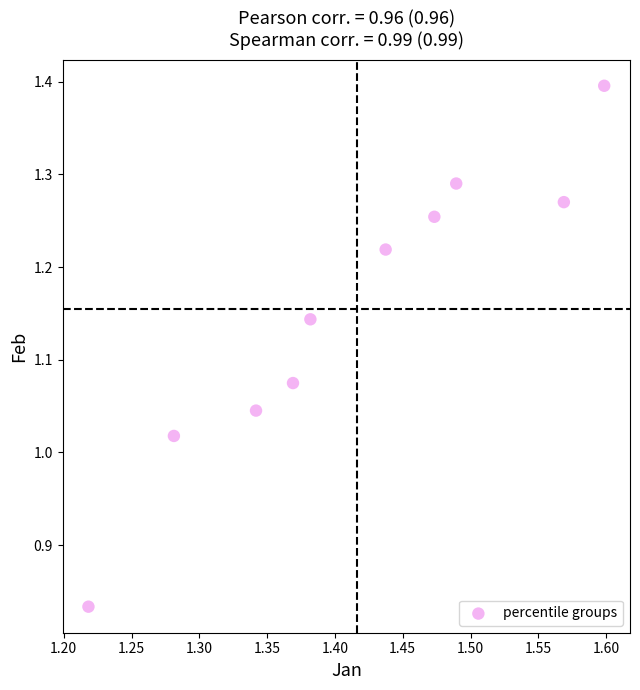

What is the average X value?

1.4